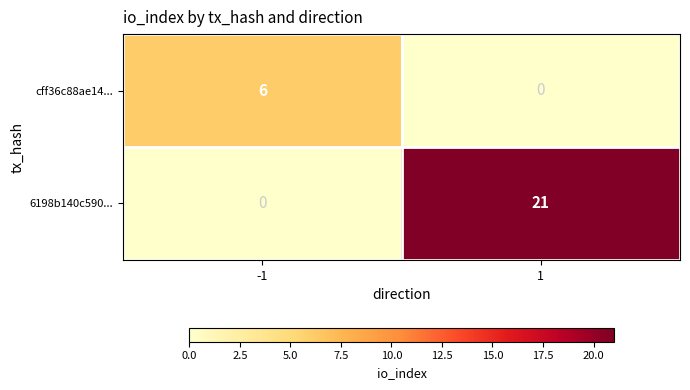

Reading left to right, extract all data points from this chart.

cff36c88ae14...: 6	0
6198b140c590...: 0	21